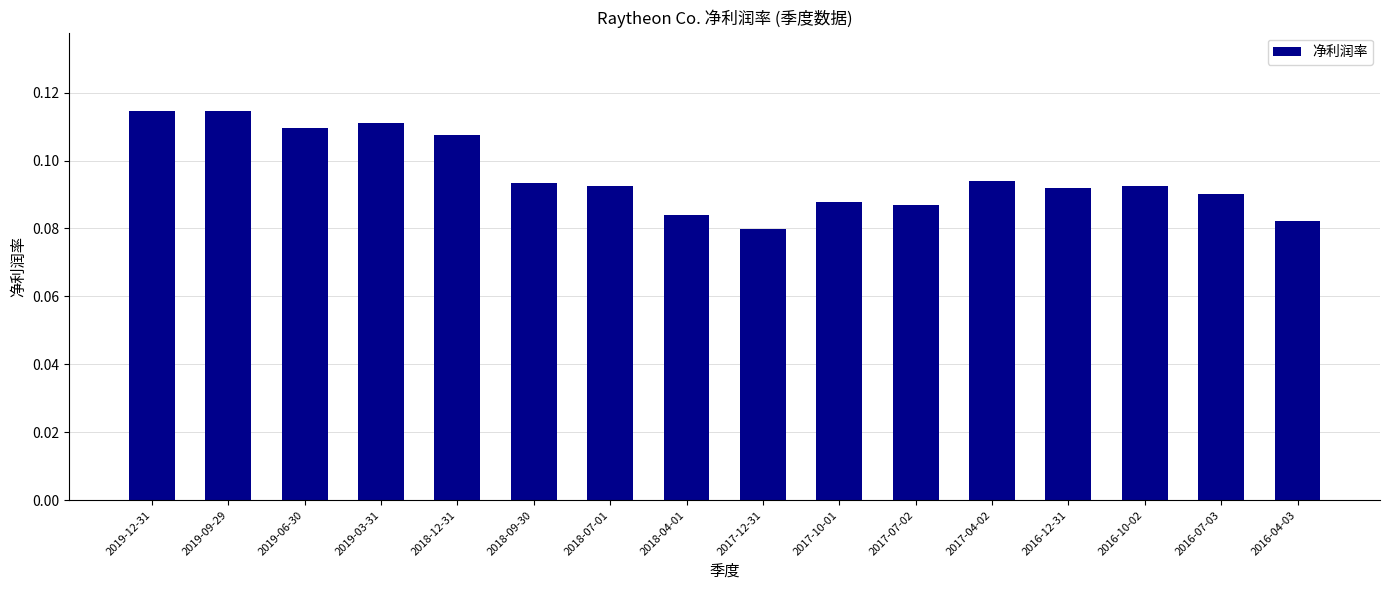

What position from the right is 2016-12-31?

4